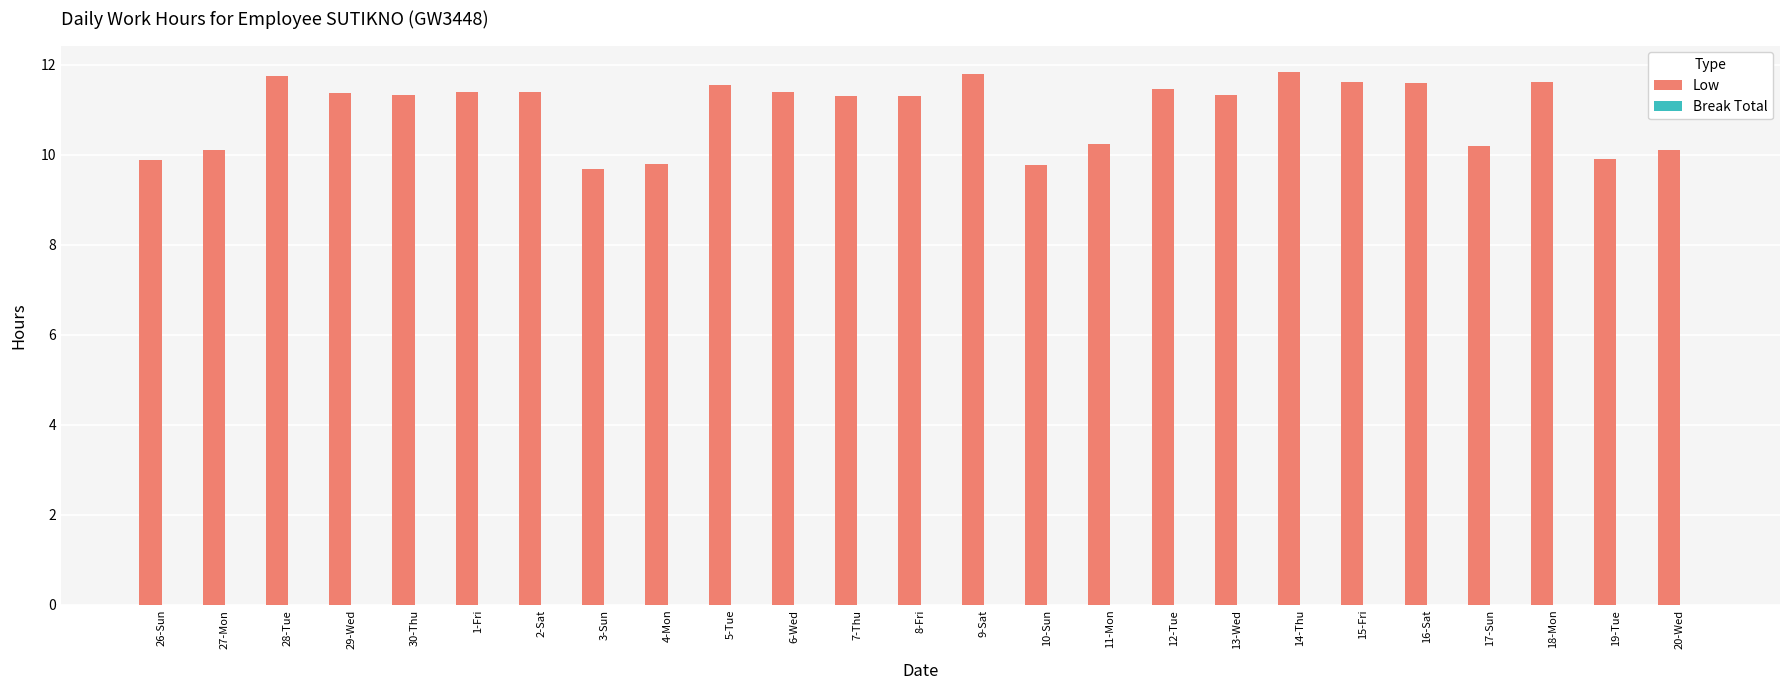

True or false: the data shows 3.5 at 17-Sun.

False